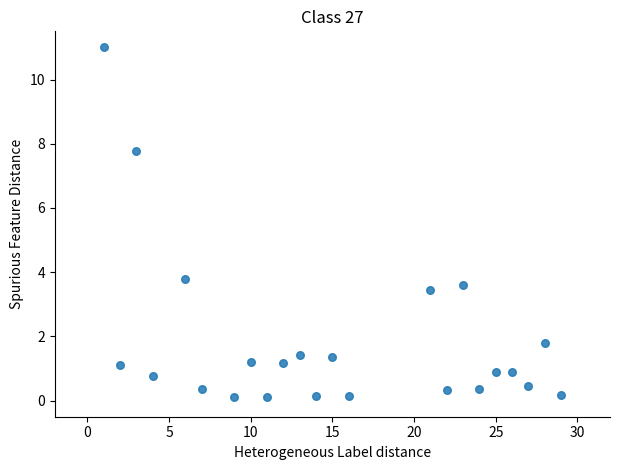

What Y value in the scatter plot is closest to 5?

3.8